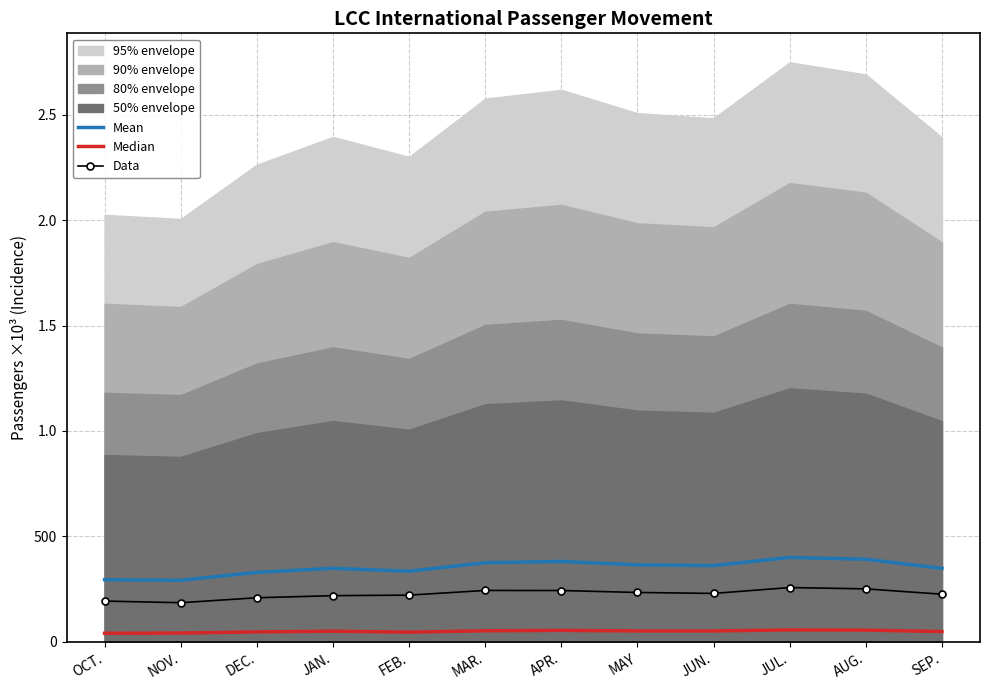

Reading right to left, list all the values displayed in this chart.

Mean: SEP.=348.8	AUG.=392.2	JUL.=400.7	JUN.=362.0	MAY=365.5	APR.=381.6	MAR.=375.6	FEB.=335.3	JAN.=349.1	DEC.=329.9	NOV.=292.4	OCT.=295.2
Median: SEP.=49.4	AUG.=56.1	JUL.=57.2	JUN.=52.3	MAY=52.3	APR.=54.9	MAR.=53.0	FEB.=46.5	JAN.=50.9	DEC.=47.7	NOV.=42.2	OCT.=41.3
Data: SEP.=226.4	AUG.=251.6	JUL.=258.0	JUN.=230.1	MAY=234.6	APR.=243.8	MAR.=244.2	FEB.=222.0	JAN.=219.5	DEC.=209.5	NOV.=186.1	OCT.=193.8